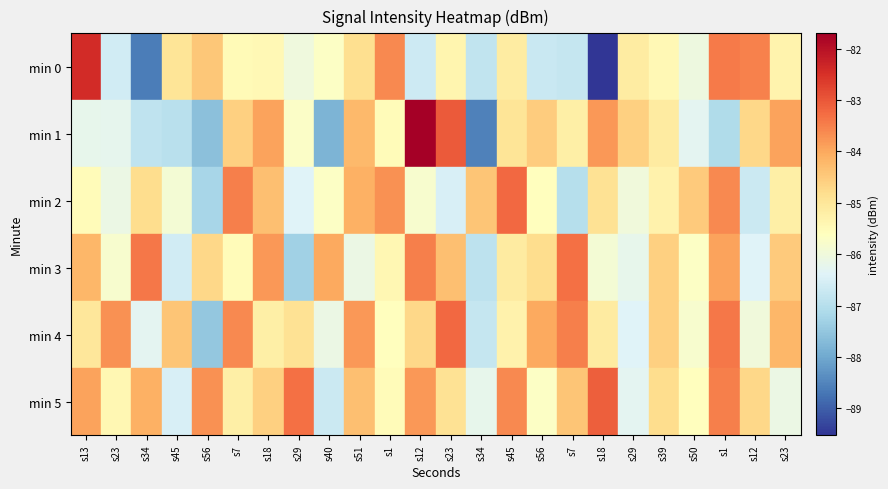

What is the difference between the highest and lowest values at s40?

3.8